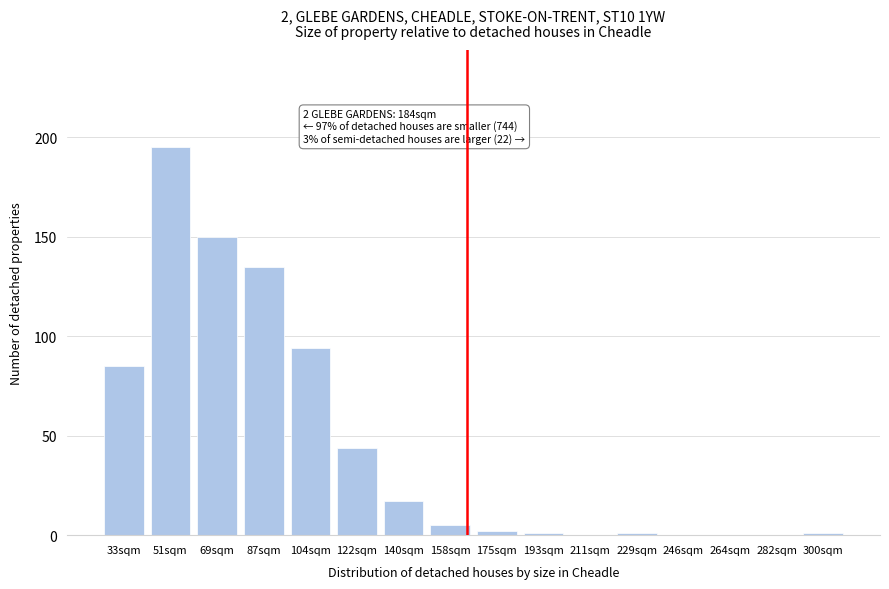

Reading left to right, extract all data points from this chart.

33sqm=85	51sqm=195	69sqm=150	87sqm=135	104sqm=94	122sqm=44	140sqm=17	158sqm=5	175sqm=2	193sqm=1	211sqm=0	229sqm=1	246sqm=0	264sqm=0	282sqm=0	300sqm=1